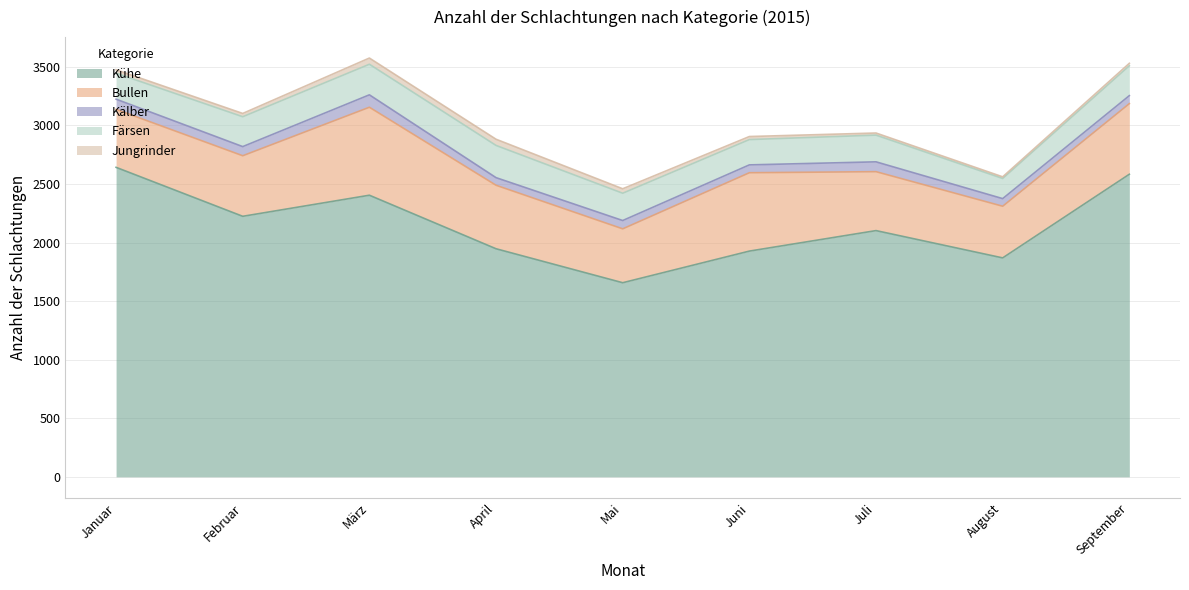

What is the label of the 1st point from the right?

September